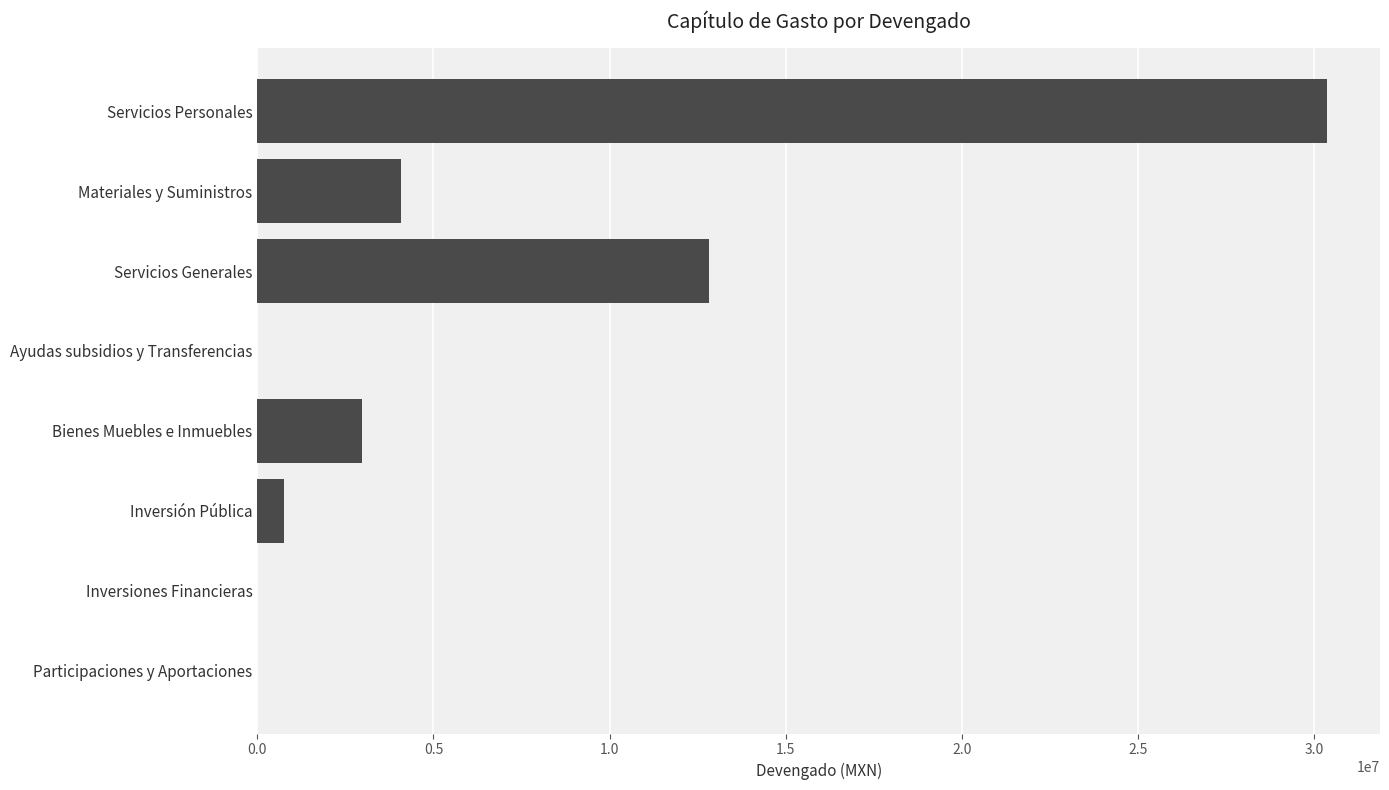

What is the sum of the values at Ayudas subsidios y Transferencias and Servicios Personales?

30354598.9